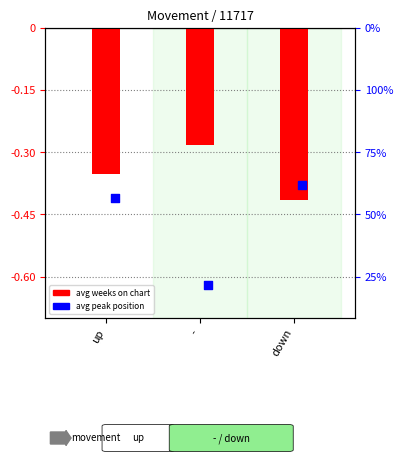

Which series contains the highest Y value?

avg peak position